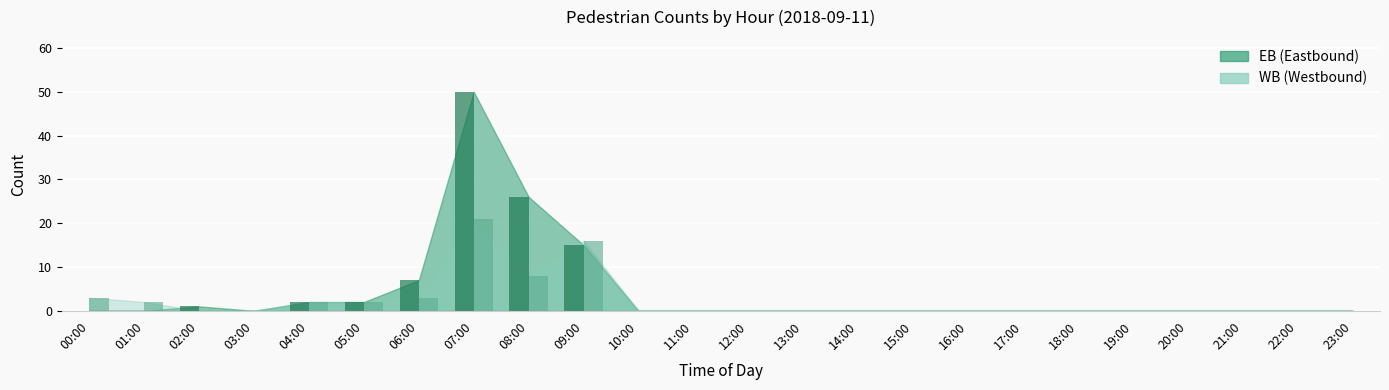

How many series are shown in this chart?

2